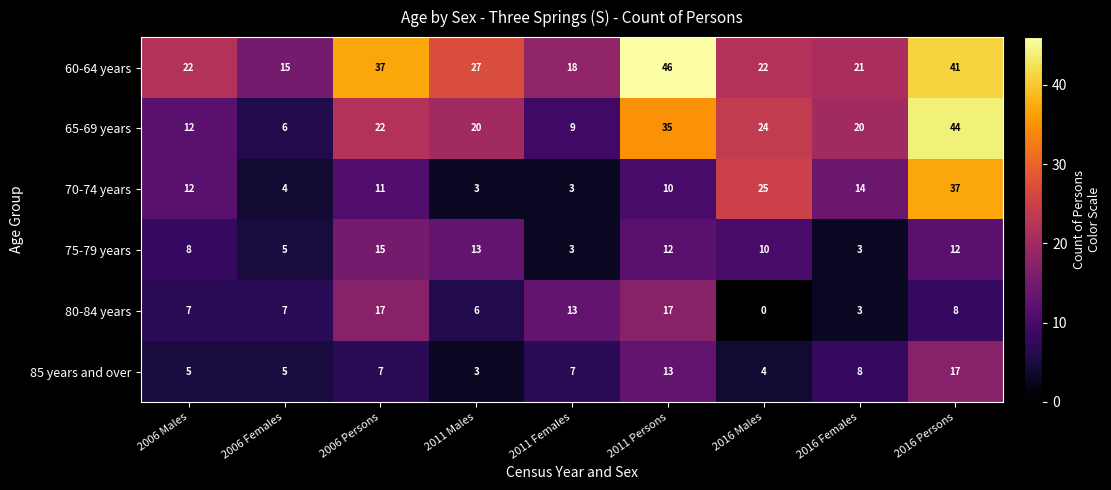

Which label corresponds to the largest value in the chart?

2011 Persons